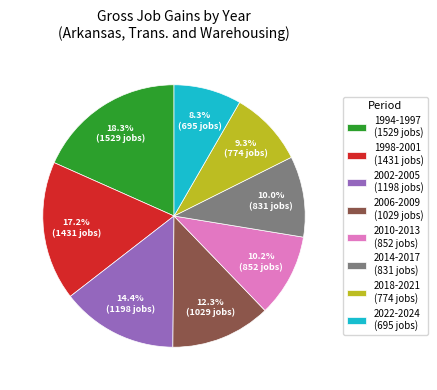

How much of the chart is everything except 1994-1997 (1529 jobs)?

81.7%